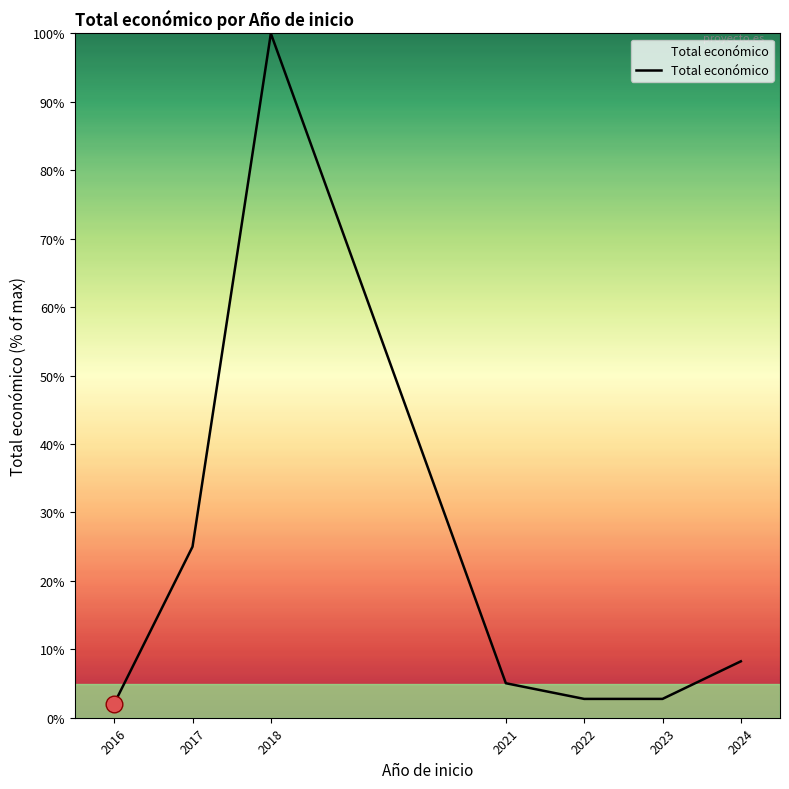

What is the minimum value shown in the chart?

2.1